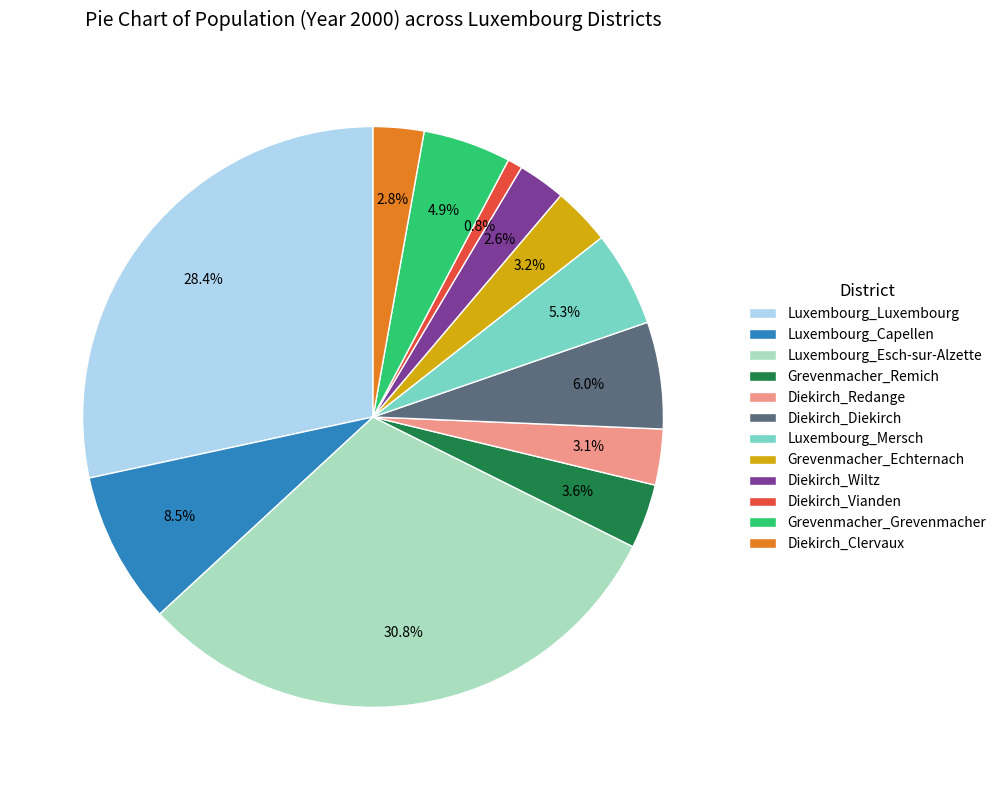

Between Grevenmacher_Grevenmacher and Diekirch_Clervaux, which is larger?

Grevenmacher_Grevenmacher